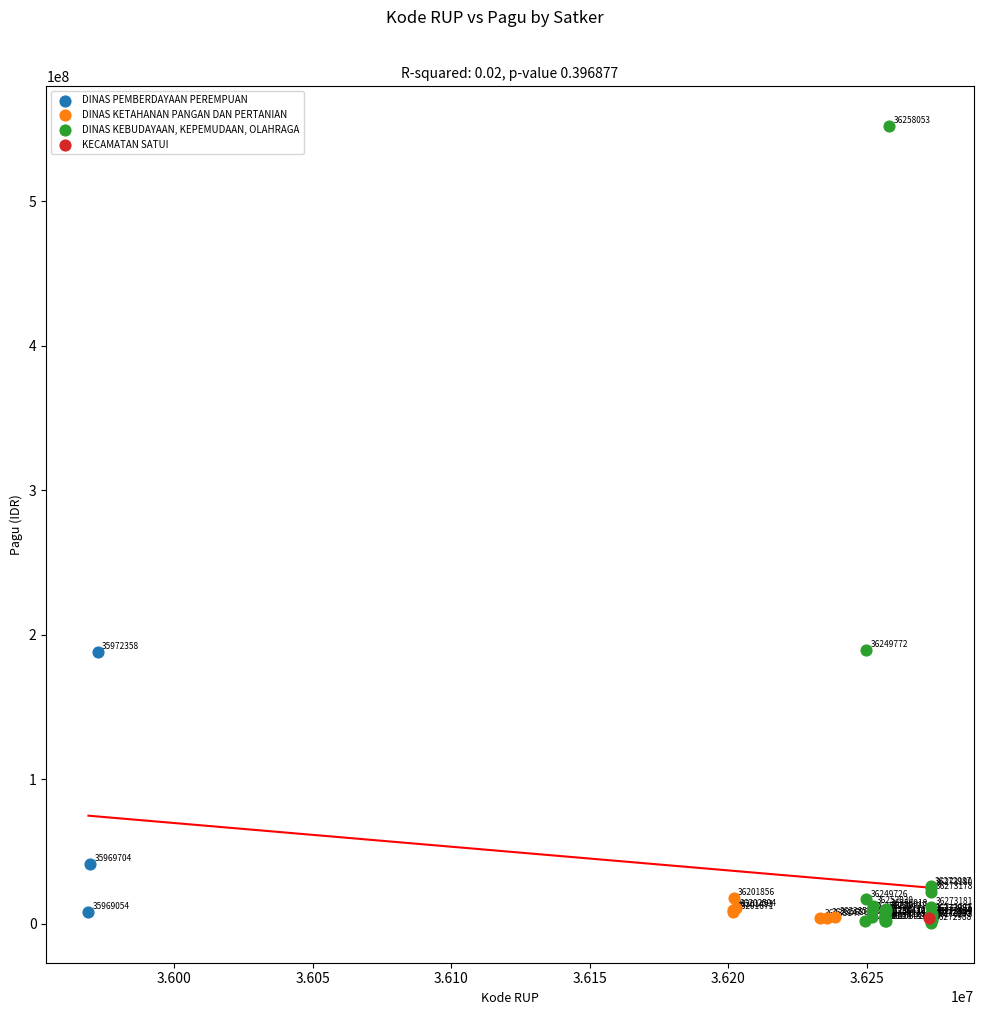

What are all the series names shown in the legend?

DINAS PEMBERDAYAAN PEREMPUAN, DINAS KETAHANAN PANGAN DAN PERTANIAN, DINAS KEBUDAYAAN, KEPEMUDAAN, OLAHRAGA, KECAMATAN SATUI